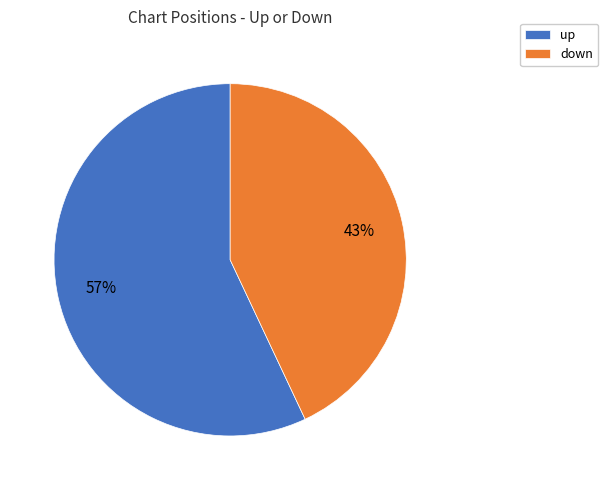

How many segments does this pie chart have?

2